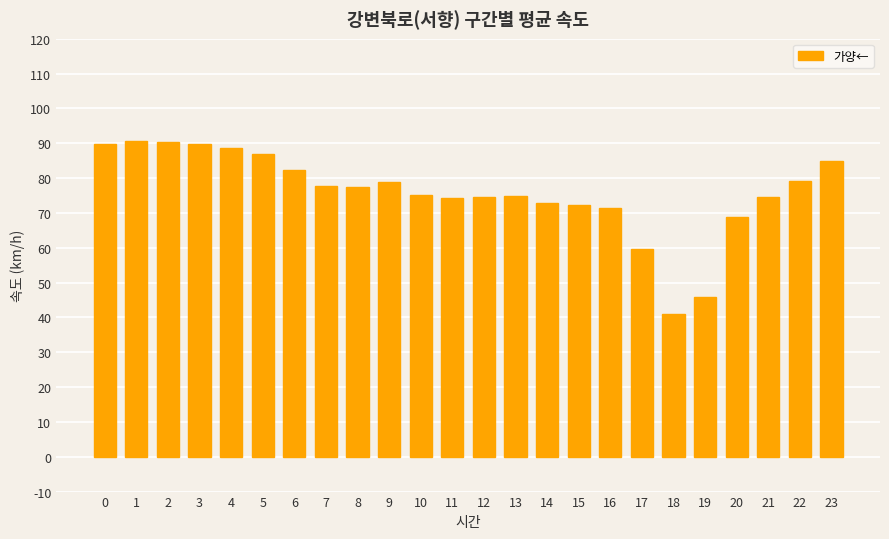

Which has a higher value, 17 or 9?

9